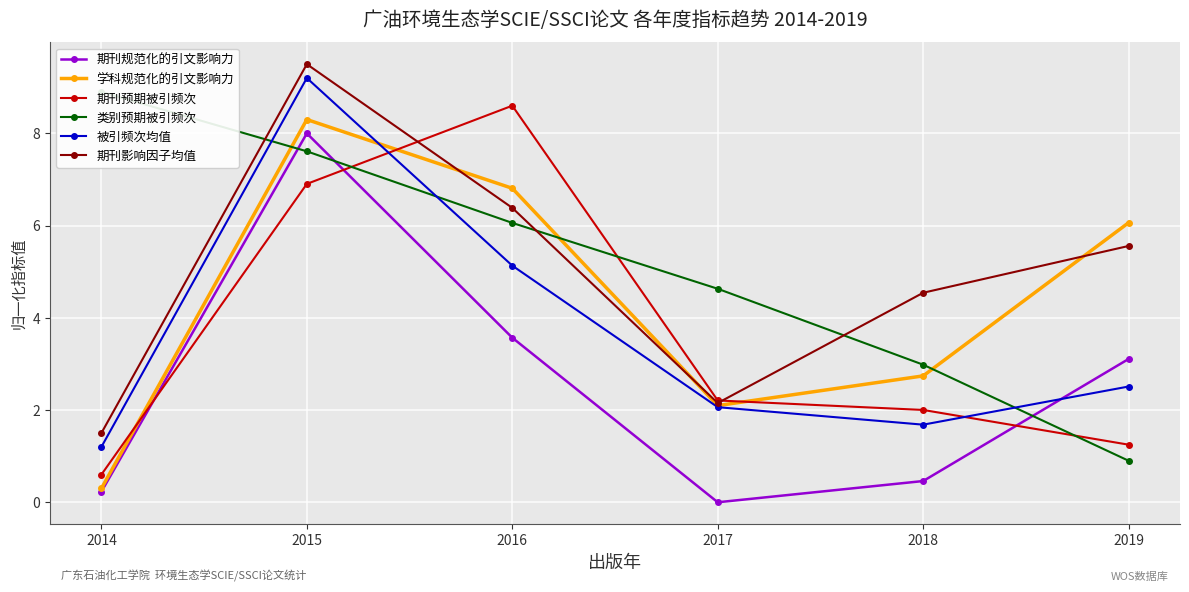

Between 2016 and 2017, which series saw the biggest shift?

期刊预期被引频次